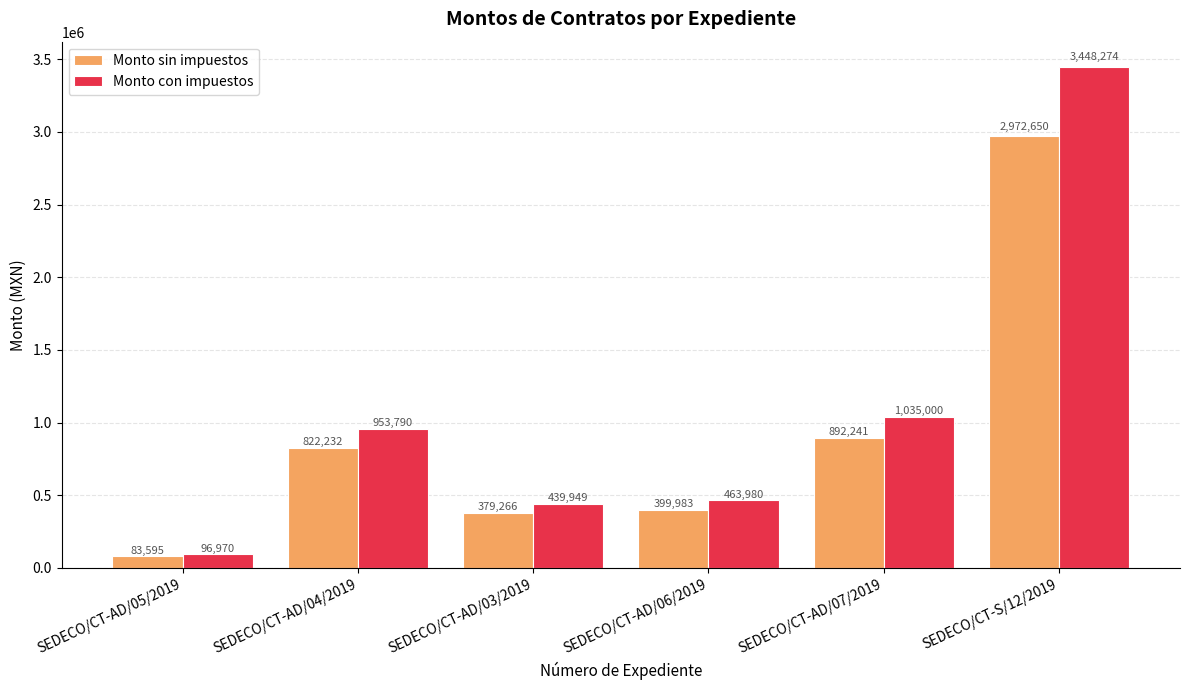

Which series has the largest total across all categories?

Monto con impuestos